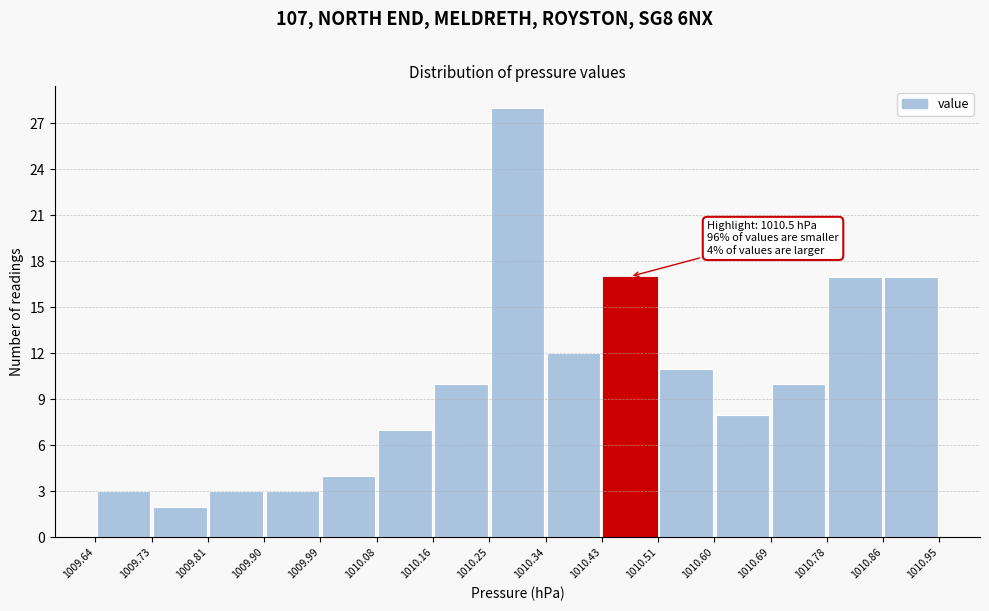

Which range on the x-axis has the tallest bar?

1010.25 to 1010.34